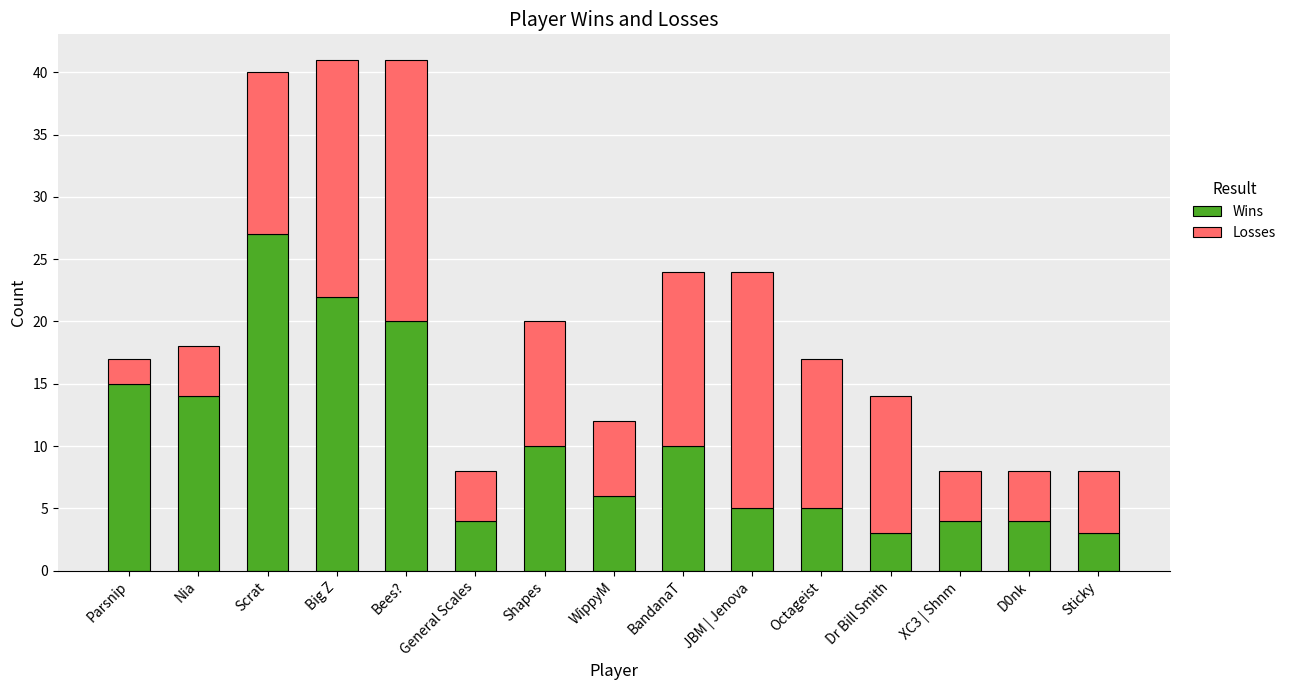

What is the difference between the Wins values at BandanaT and Nia?

4